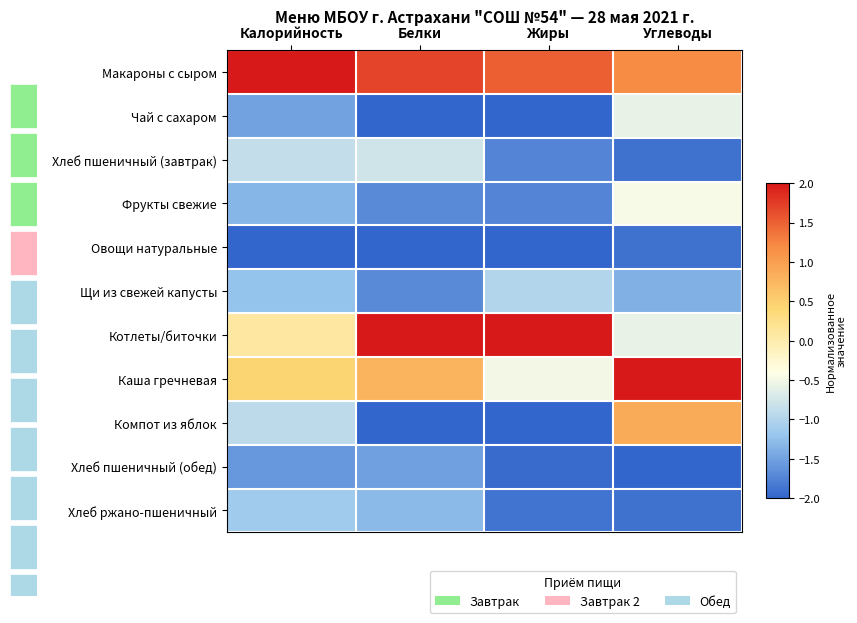

Which series has the widest spread of values?

Компот из яблок